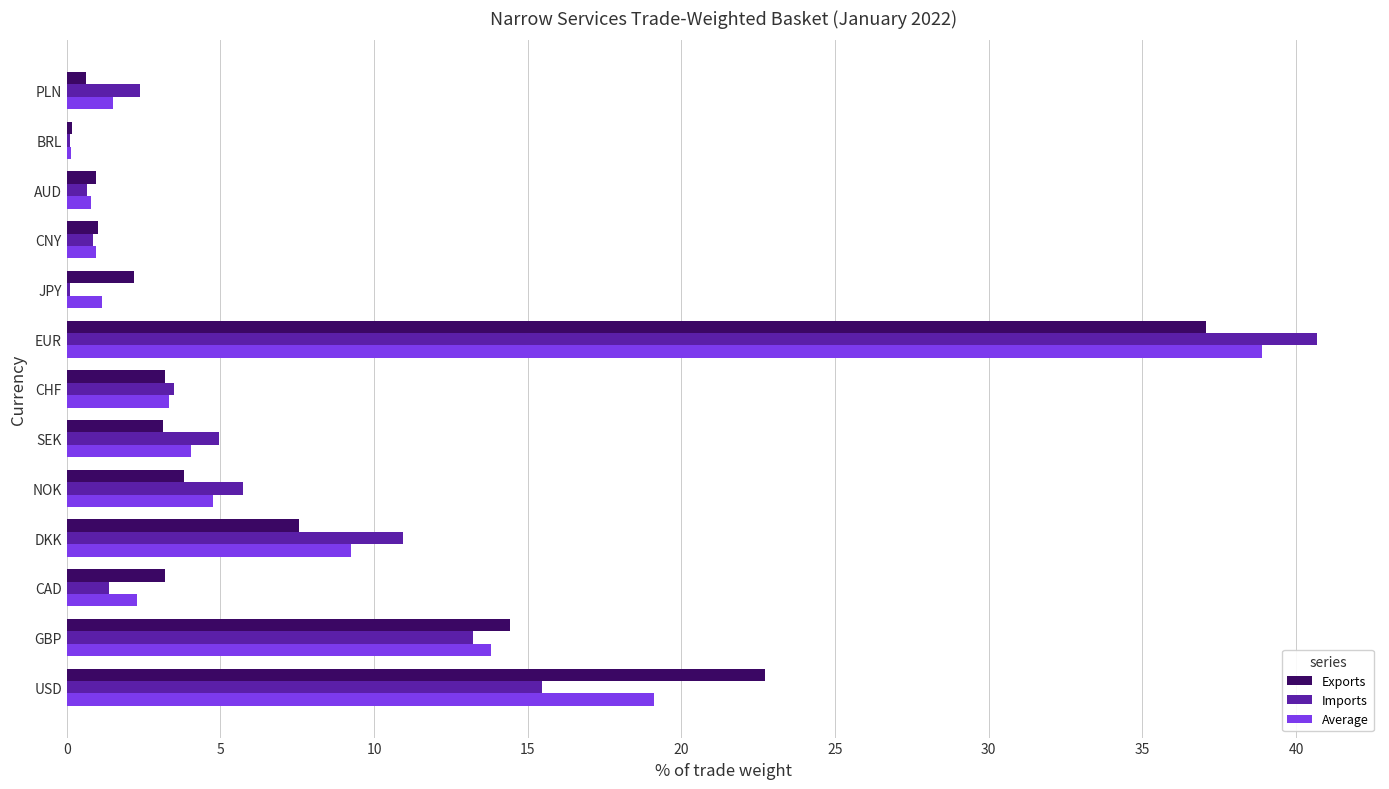

At which label does Average reach its peak?

EUR